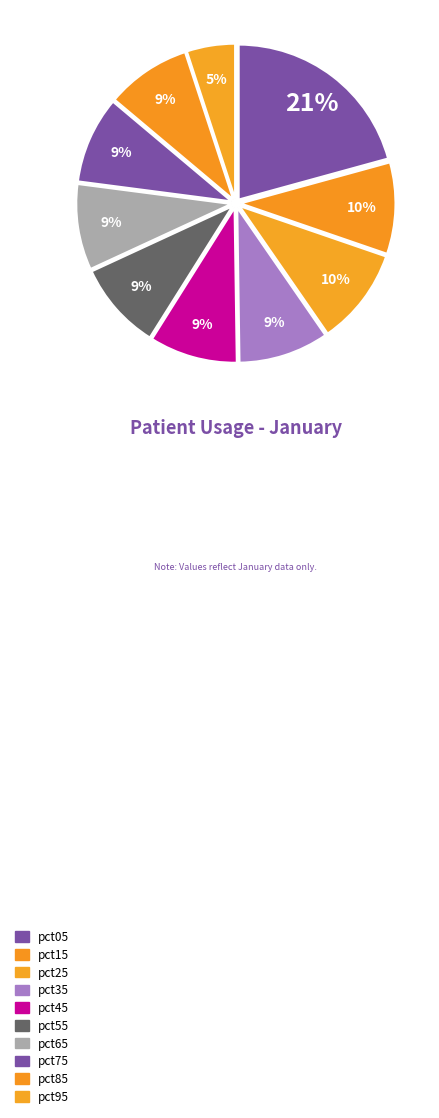

How many segments does this pie chart have?

10